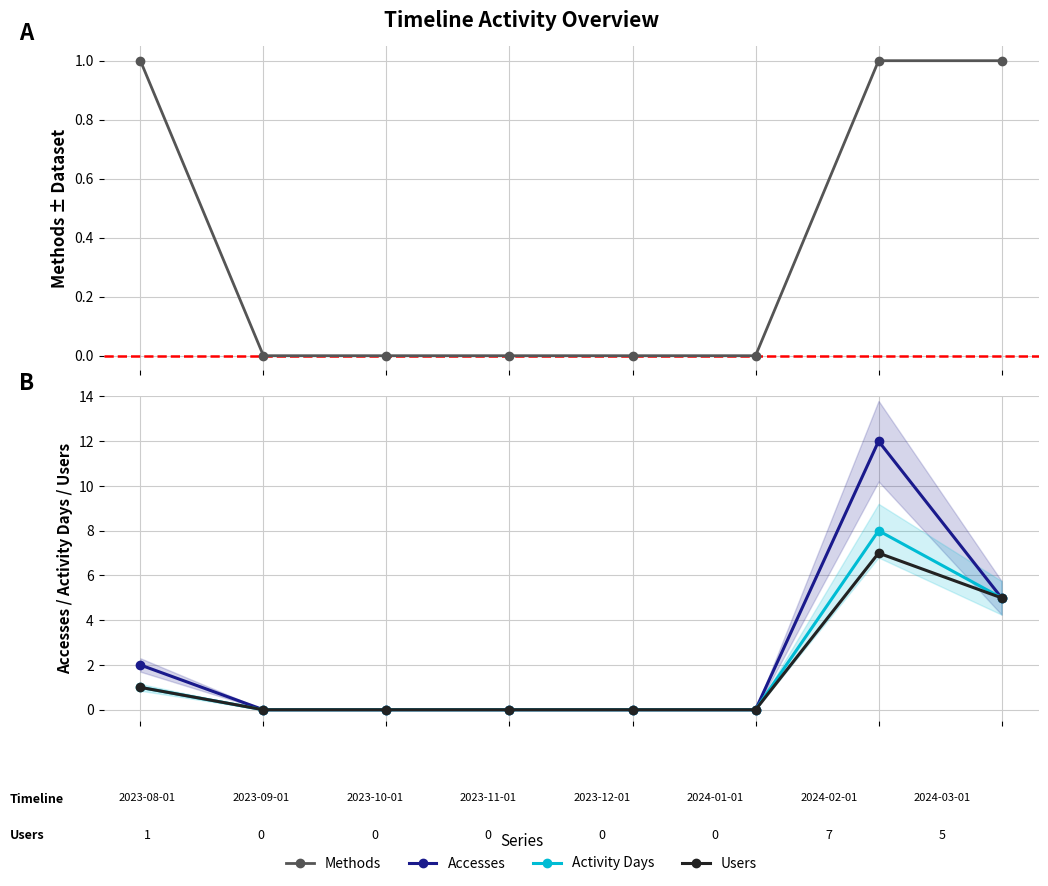

True or false: Activity Days and Accesses cross at least once.

False